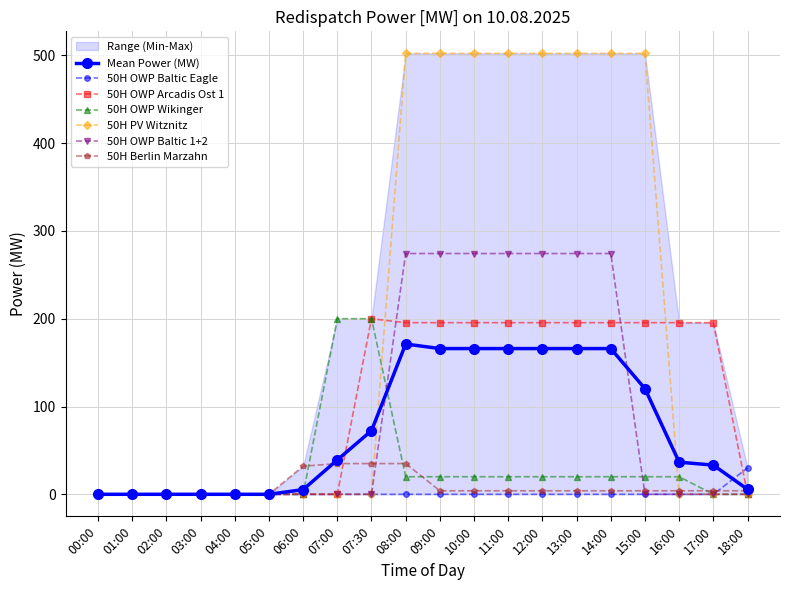

Is the value of 50H Berlin Marzahn at 11:00 greater than the value of 50H OWP Arcadis Ost 1 at 18:00?

Yes